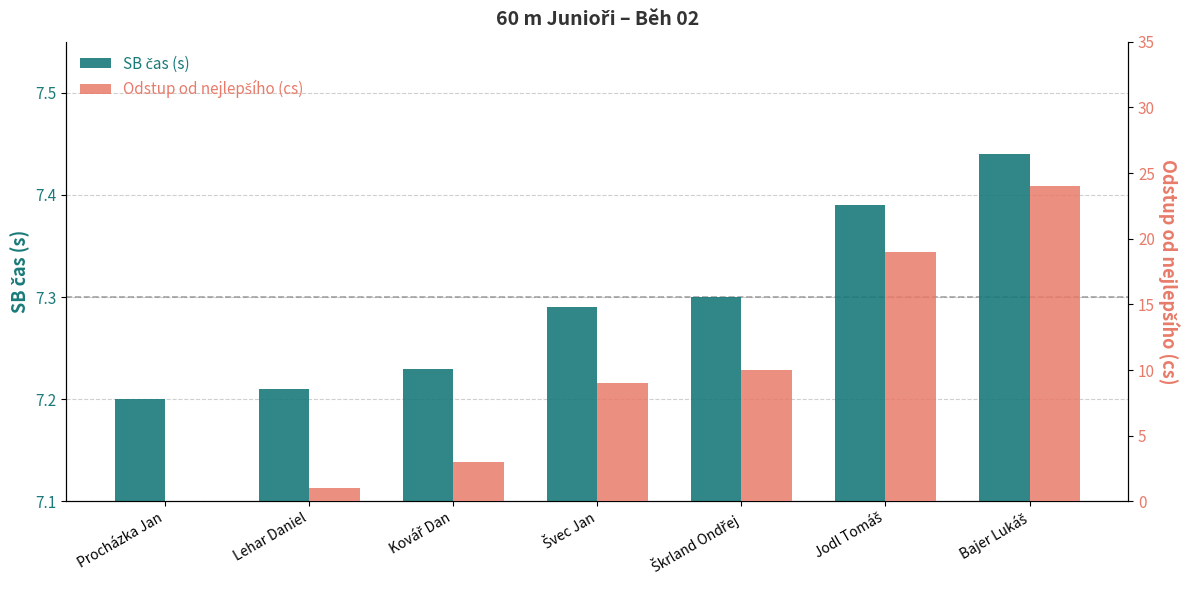

Does the chart contain stacked bars?

No